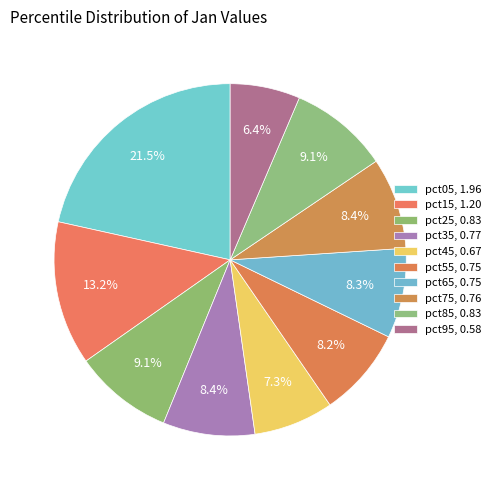

Count the number of slices in the pie.

10